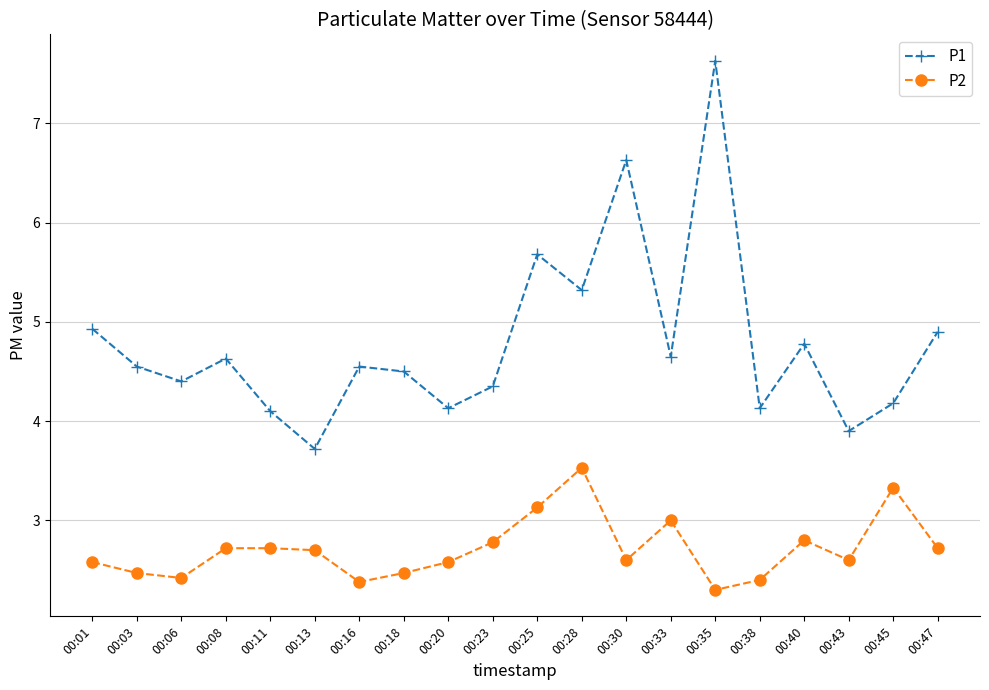

True or false: P2 and P1 cross at least once.

False